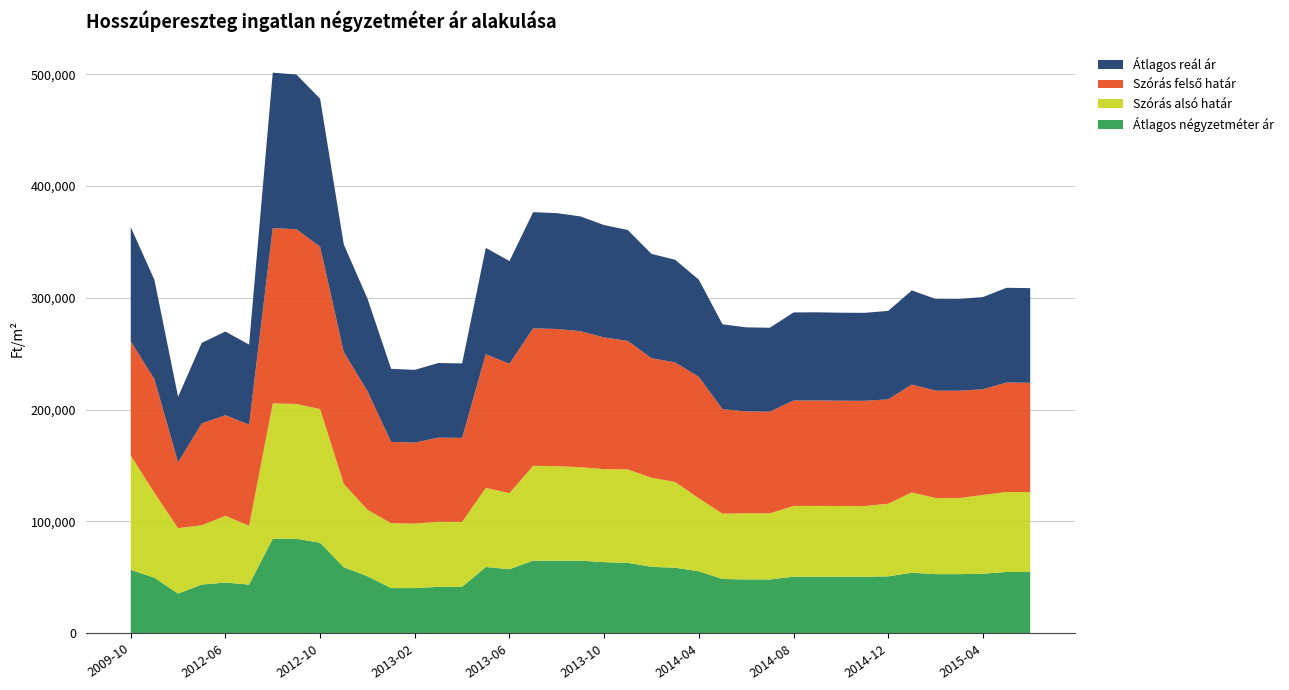

Reading left to right, what are all the values shown in this chart?

Átlagos négyzetméter ár: 2009-10=56570	2010-01=49470	2012-04=35270	2012-05=43356	2012-06=45178	2012-07=43356	2012-08=84363	2012-09=84363	2012-10=80792	2012-11=58901	2012-12=50788	2013-01=40220	2013-02=40220	2013-03=41330	2013-04=41330	2013-05=59093	2013-06=57137	2013-07=64750	2013-08=64750	2013-09=64750	2013-10=63442	2013-11=62835	2013-12=59260	2014-01=58427	2014-04=55251	2014-05=48350	2014-06=47936	2014-07=47936	2014-08=50411	2014-09=50411	2014-10=50411	2014-11=50411	2014-12=50710	2015-01=53968	2015-02=52700	2015-03=52700	2015-04=53068	2015-05=54635	2015-06=54635
Szórás alsó határ: 2009-10=102243	2010-01=75985	2012-04=58572	2012-05=53113	2012-06=59766	2012-07=52578	2012-08=121173	2012-09=120623	2012-10=119637	2012-11=74583	2012-12=59610	2013-01=58020	2013-02=57714	2013-03=58281	2013-04=58160	2013-05=70788	2013-06=68082	2013-07=84912	2013-08=84618	2013-09=83642	2013-10=83203	2013-11=83627	2013-12=79685	2014-01=76769	2014-04=65334	2014-05=58446	2014-06=59263	2014-07=59149	2014-08=63335	2014-09=63375	2014-10=63256	2014-11=63217	2014-12=65032	2015-01=71908	2015-02=68103	2015-03=68082	2015-04=70476	2015-05=71583	2015-06=71478
Szórás felső határ: 2009-10=102243	2010-01=101753	2012-04=58838	2012-05=91137	2012-06=89986	2012-07=90602	2012-08=156913	2012-09=156363	2012-10=145275	2012-11=117993	2012-12=106092	2013-01=72792	2013-02=72486	2013-03=75269	2013-04=75148	2013-05=119618	2013-06=115736	2013-07=123022	2013-08=122728	2013-09=121752	2013-10=117887	2013-11=114933	2013-12=107011	2014-01=106977	2014-04=108644	2014-05=93532	2014-06=91149	2014-07=91035	2014-08=94325	2014-09=94365	2014-10=94246	2014-11=94207	2014-12=93366	2015-01=96540	2015-02=96099	2015-03=96078	2015-04=94584	2015-05=97969	2015-06=97864
Átlagos reál ár: 2009-10=102243	2010-01=88869	2012-04=58705	2012-05=72125	2012-06=74876	2012-07=71590	2012-08=139043	2012-09=138493	2012-10=132456	2012-11=96288	2012-12=82851	2013-01=65406	2013-02=65100	2013-03=66775	2013-04=66654	2013-05=95203	2013-06=91909	2013-07=103967	2013-08=103673	2013-09=102697	2013-10=100545	2013-11=99280	2013-12=93348	2014-01=91873	2014-04=86989	2014-05=75989	2014-06=75206	2014-07=75092	2014-08=78830	2014-09=78870	2014-10=78751	2014-11=78712	2014-12=79199	2015-01=84224	2015-02=82101	2015-03=82080	2015-04=82530	2015-05=84776	2015-06=84671